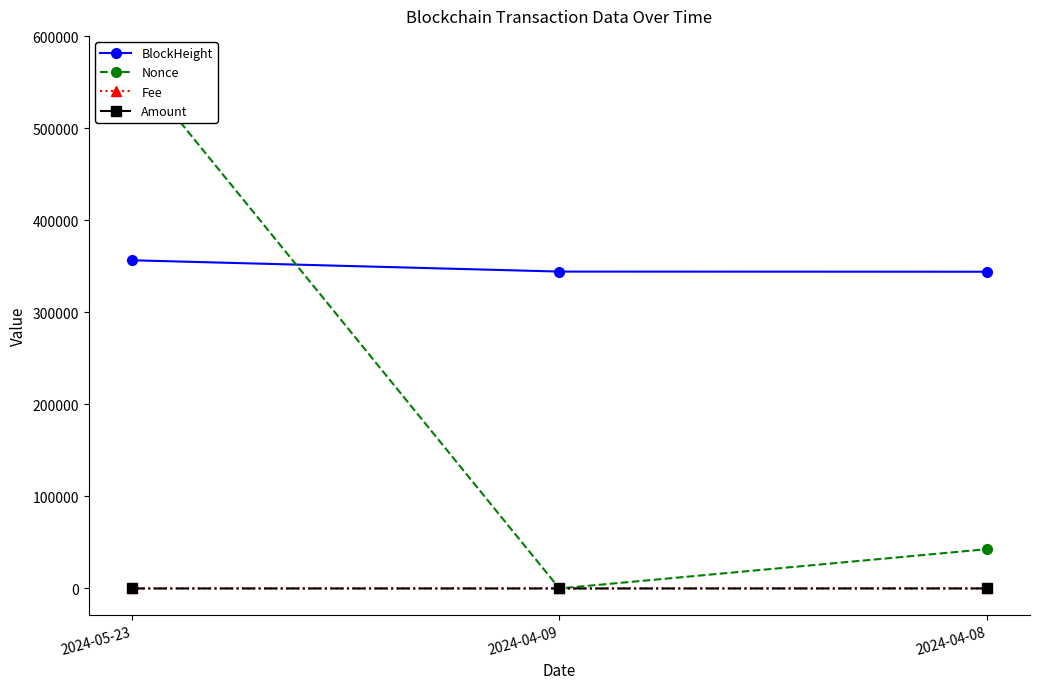

How many data points does each series have?

3